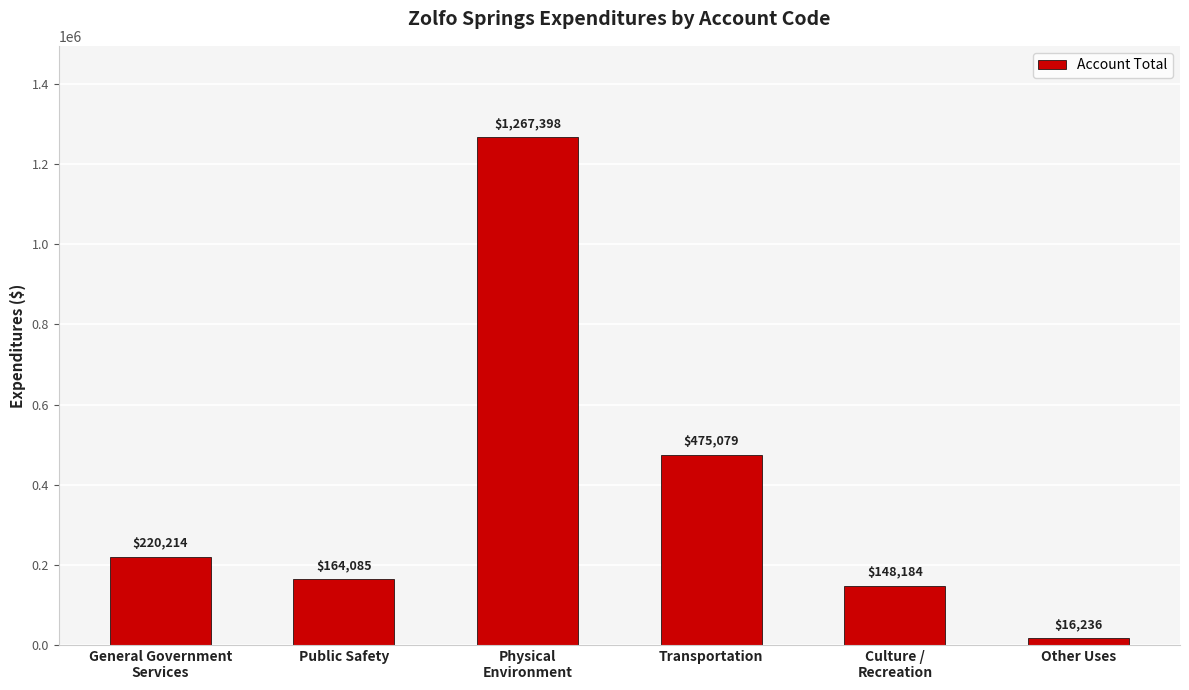

Read the value at Other Uses.

16236